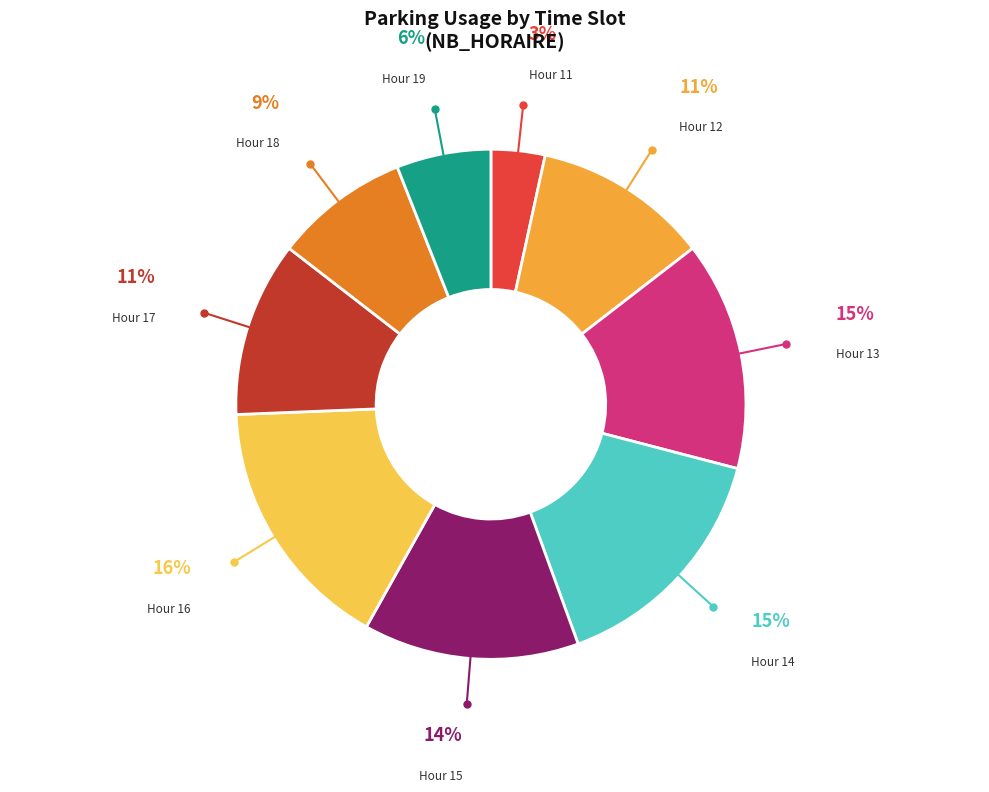

Which has a higher value, Hour 19 or Hour 17?

Hour 17